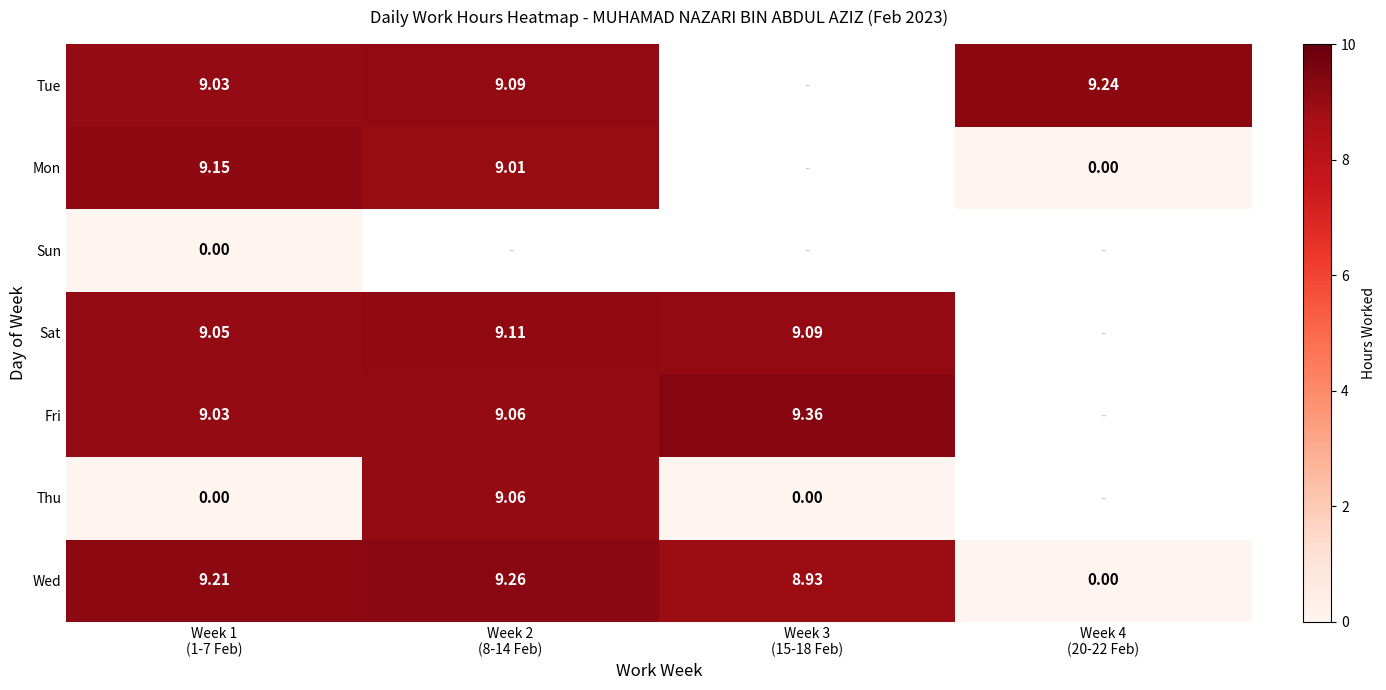

At how many categories does at least one series exceed 1?

4